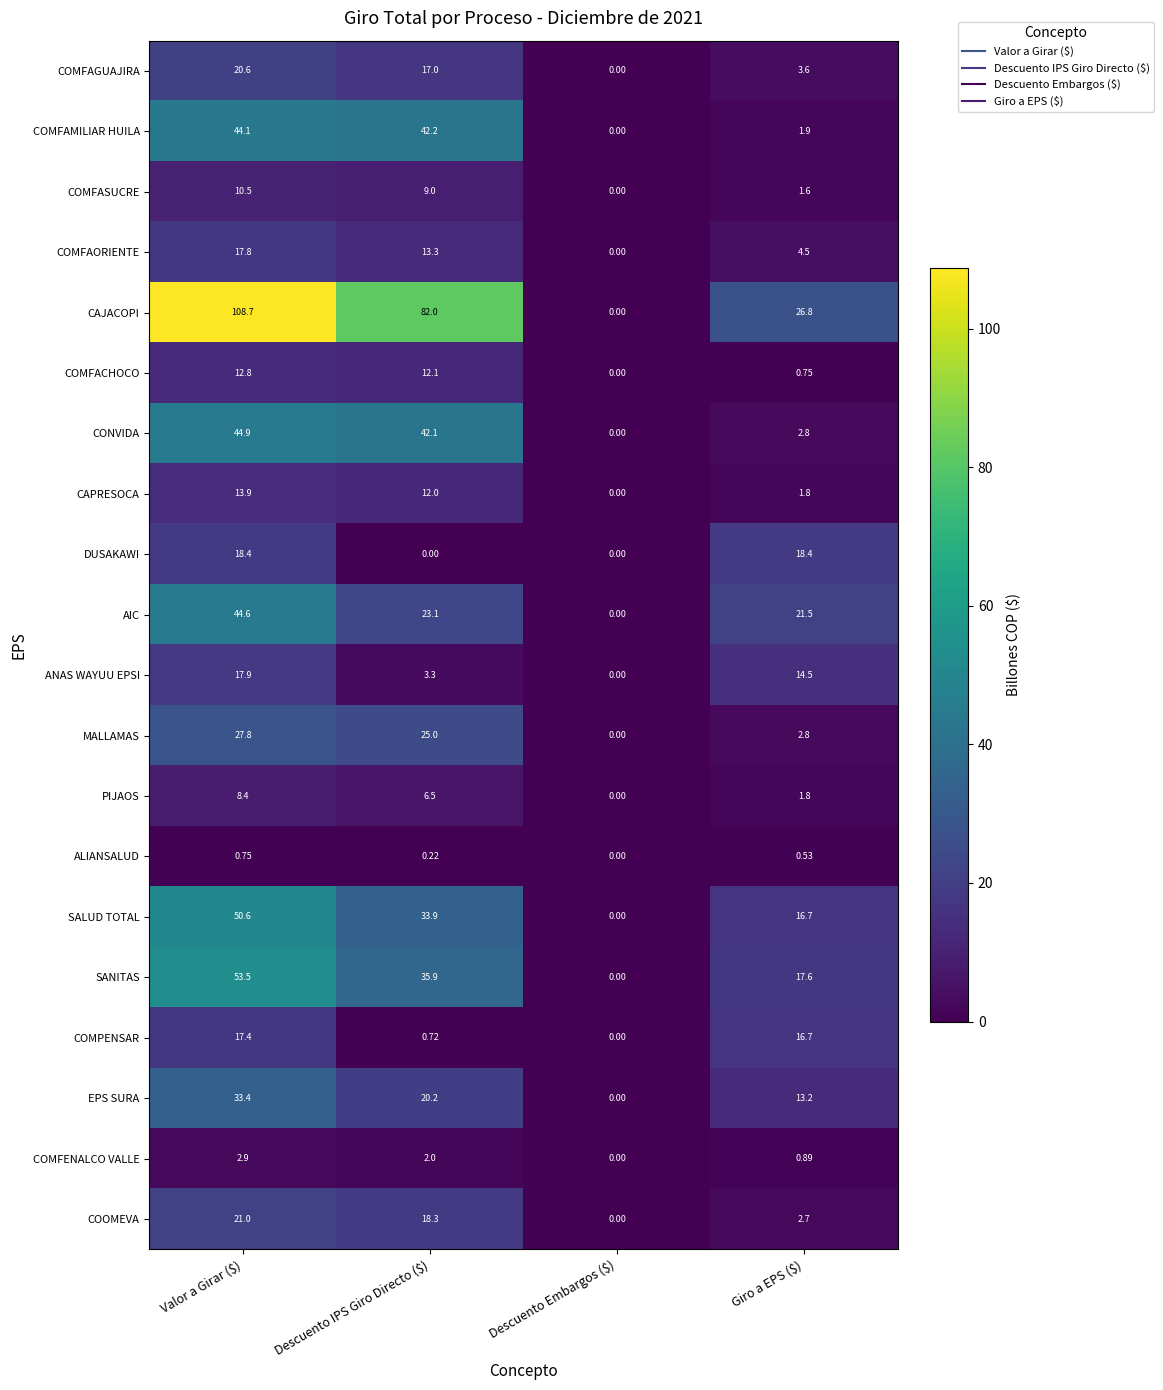

Where is COOMEVA nearest to the value 10?

Giro a EPS ($)